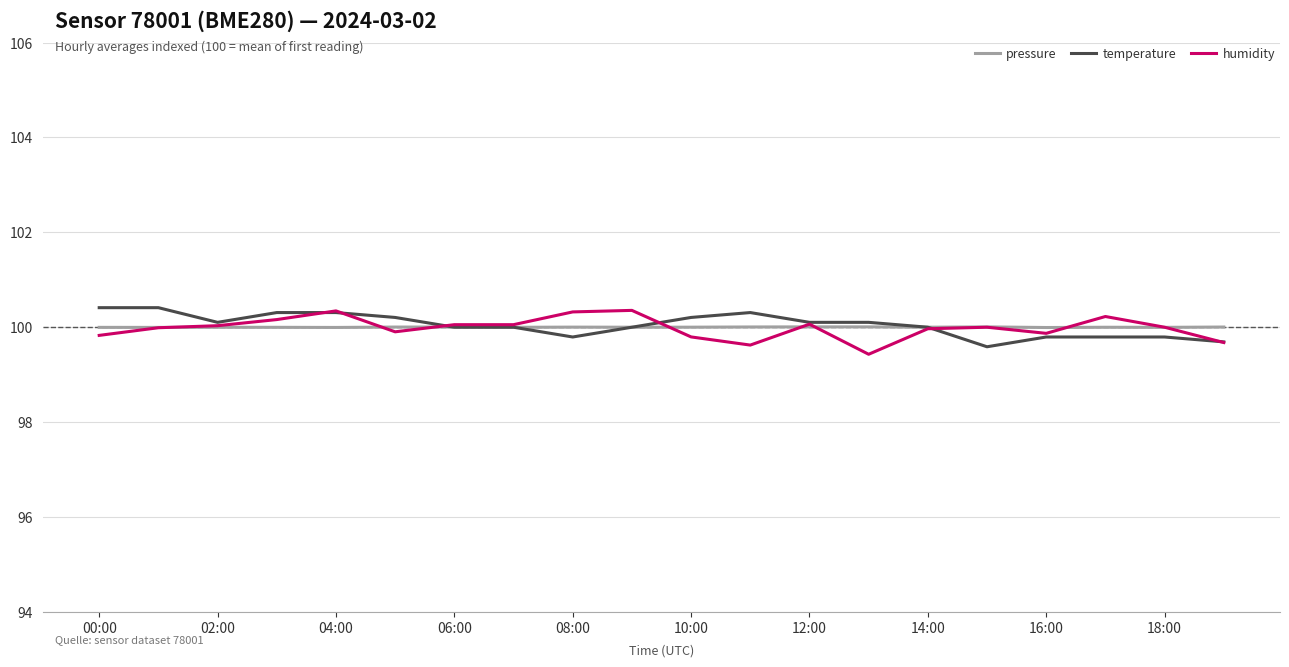

What is the greatest value displayed?

100.4